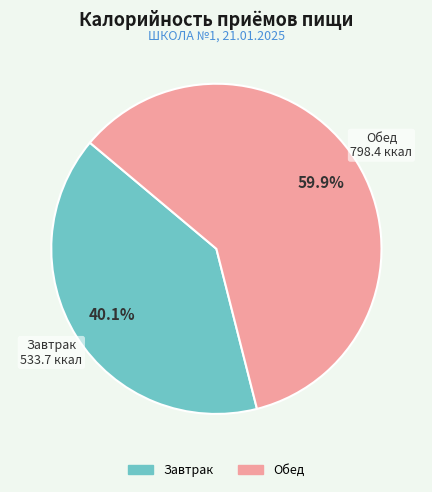

What is the majority slice?

Обед